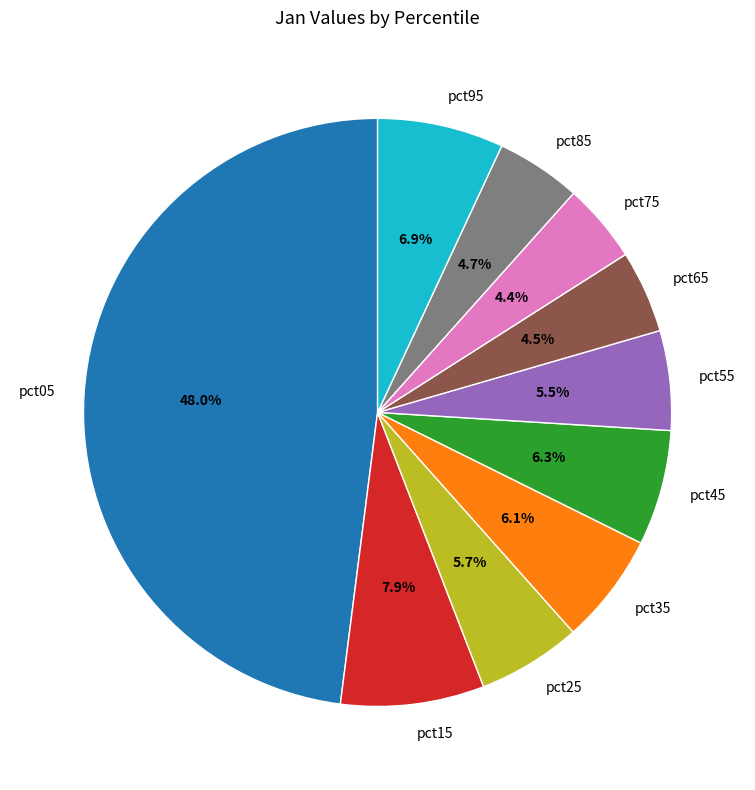

True or false: pct85 accounts for 5% of the total.

True